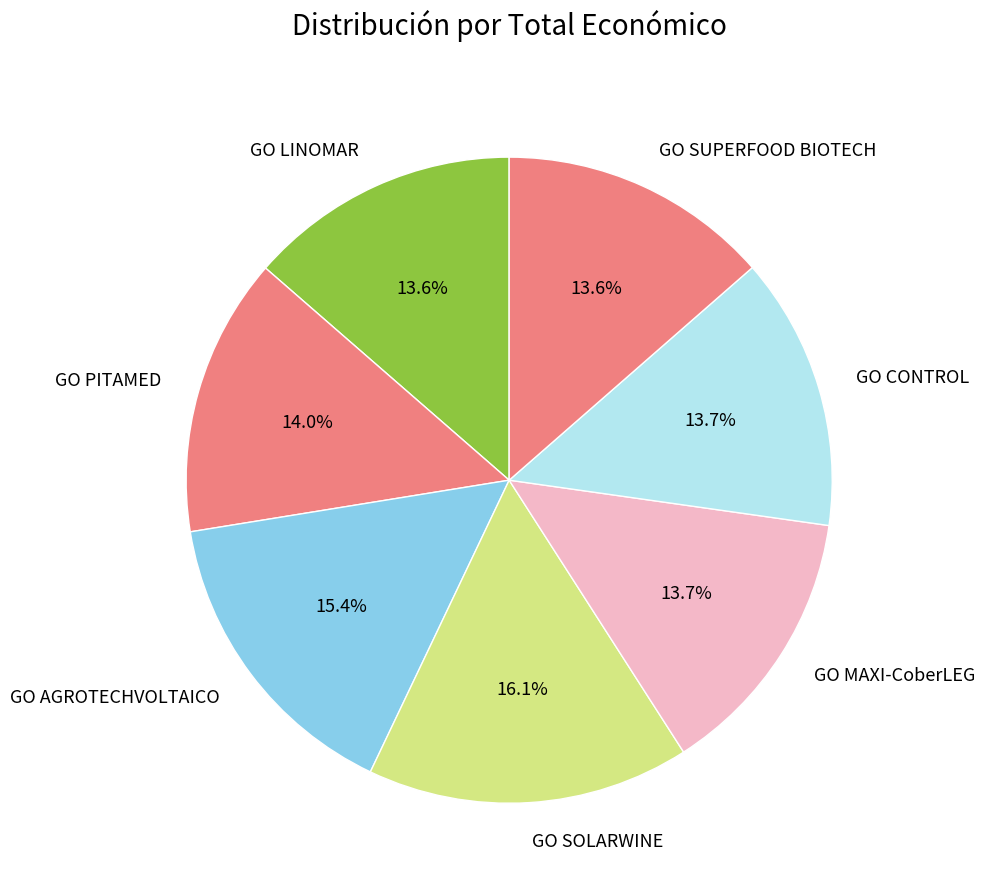

Approximately how many times larger is the value at GO SUPERFOOD BIOTECH compared to GO CONTROL?

1.0